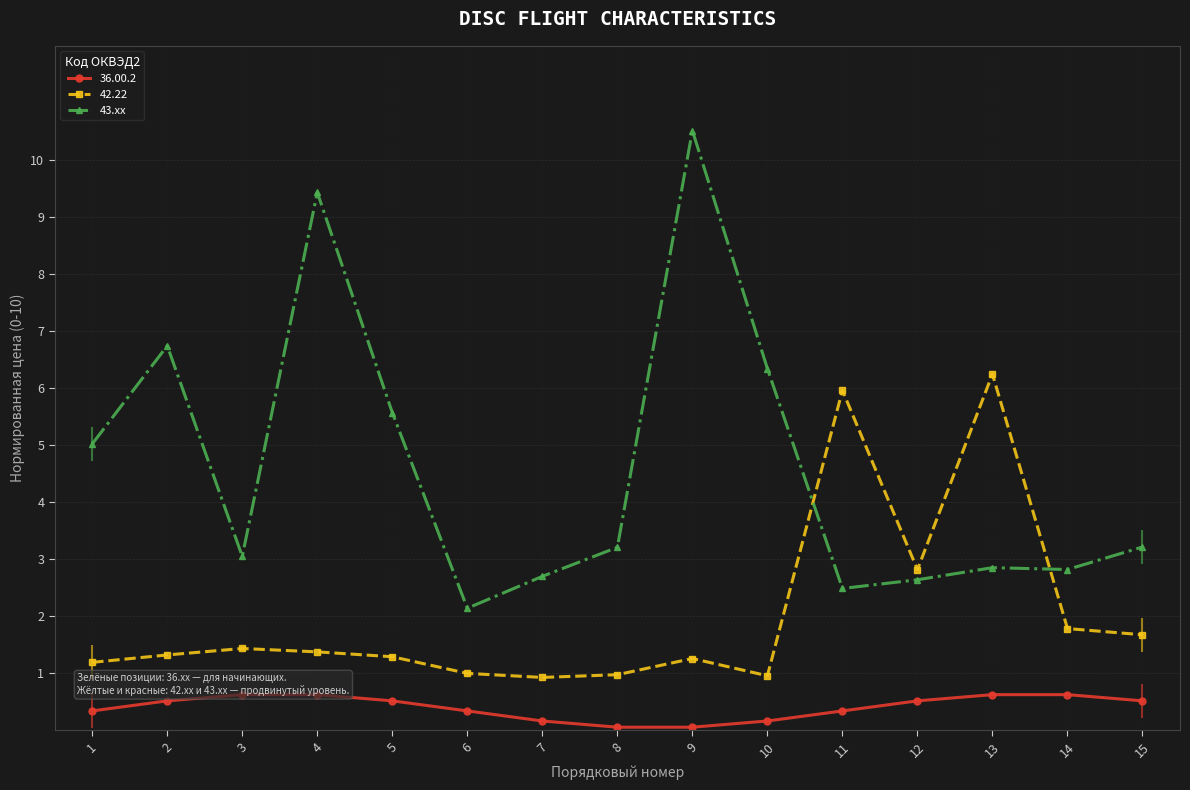

Reading left to right, transcribe all the data shown in this chart.

1=5.0	2=6.7	3=3.1	4=9.4	5=5.6	6=2.1	7=2.7	8=3.2	9=10.5	10=6.3	11=2.5	12=2.6	13=2.9	14=2.8	15=3.2